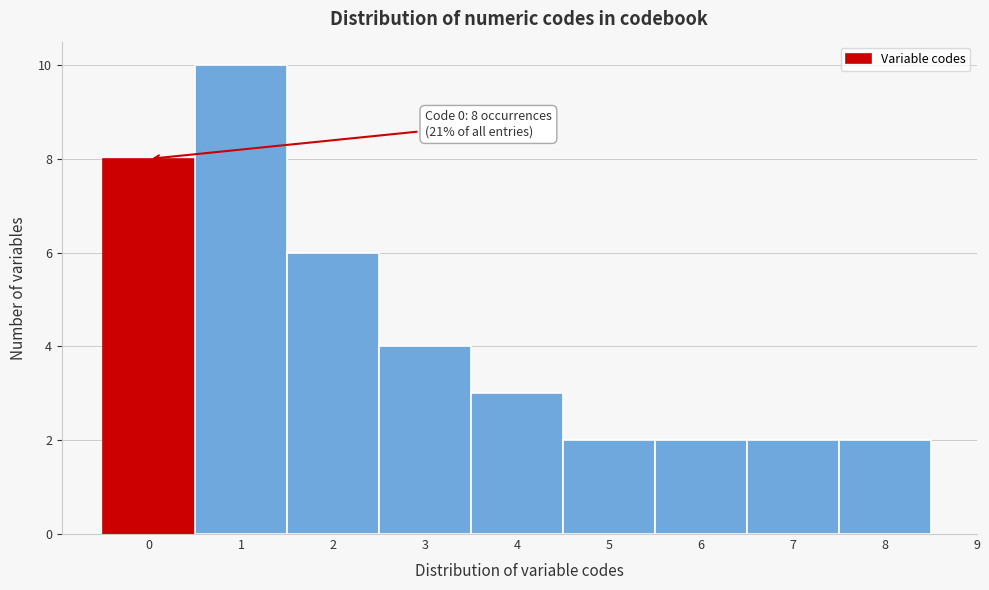

Reading left to right, list all the values displayed in this chart.

0=8	1=10	2=6	3=4	4=3	5=2	6=2	7=2	8=2